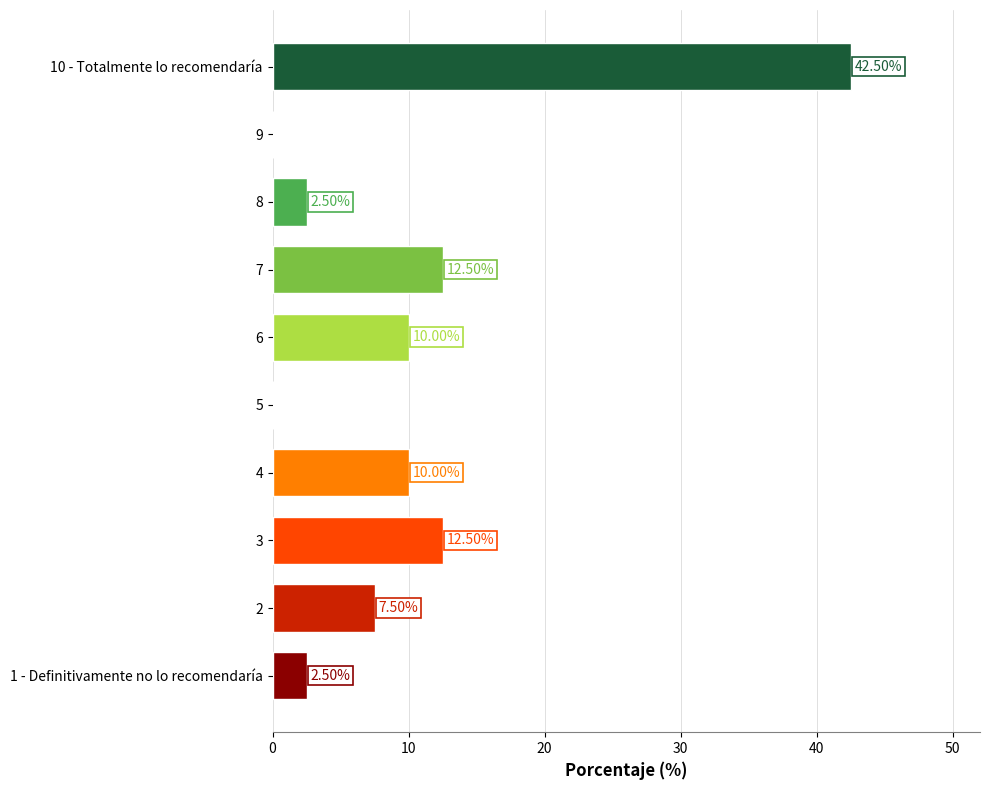

What is the sum of the values at 8 and 1 - Definitivamente no lo recomendaría?

5.0